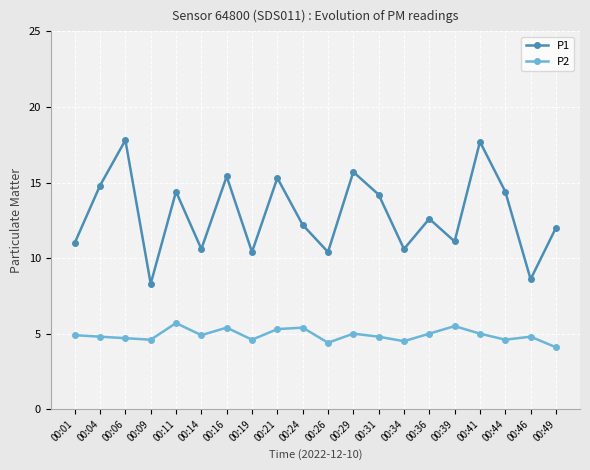

How many interior local peaks does the P1 series have?

7